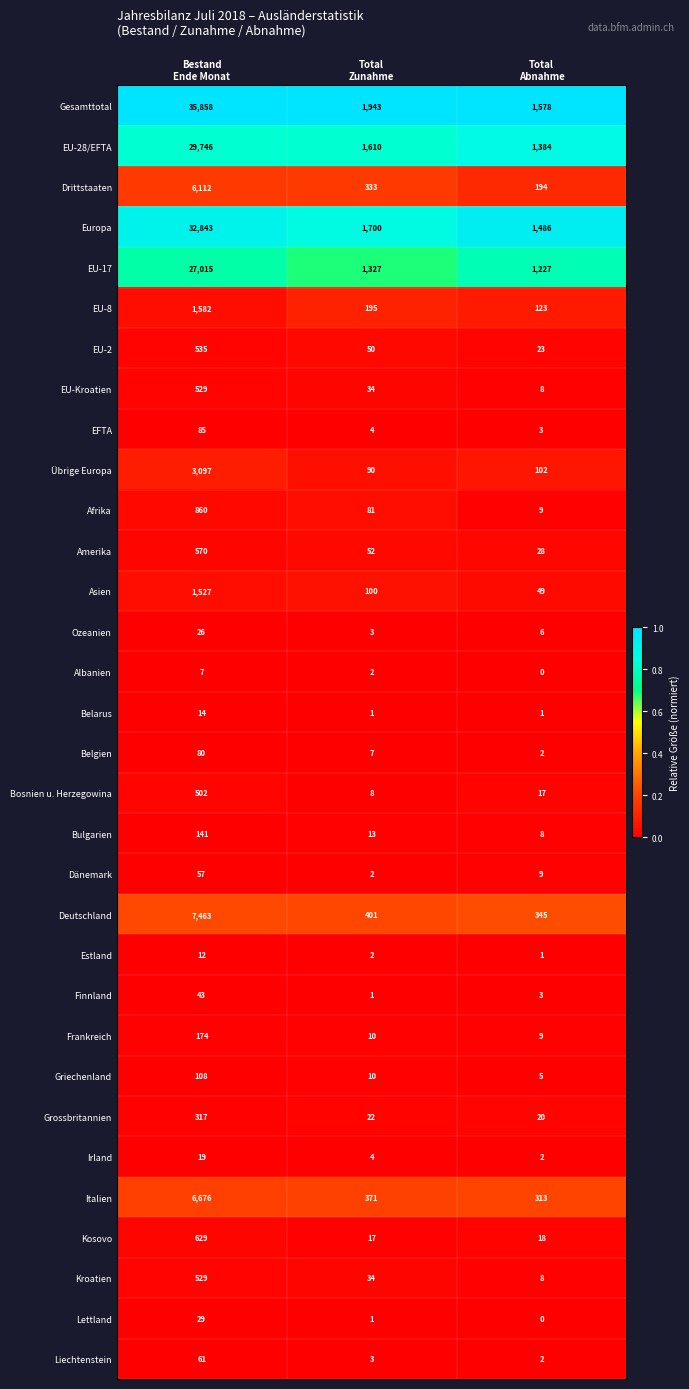

What is the sum of all Bulgarien values?

162